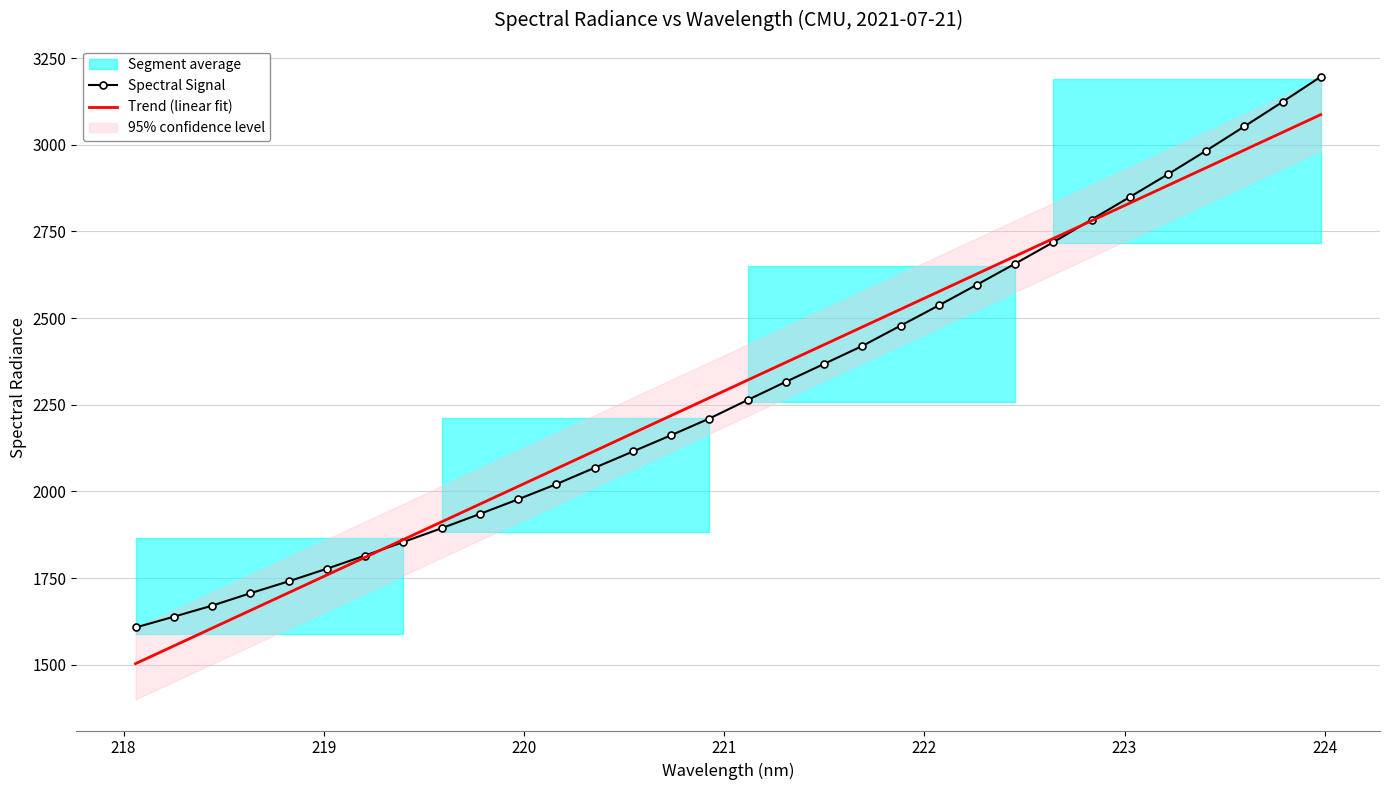

True or false: Spectral Signal and Trend (linear fit) cross at least once.

True